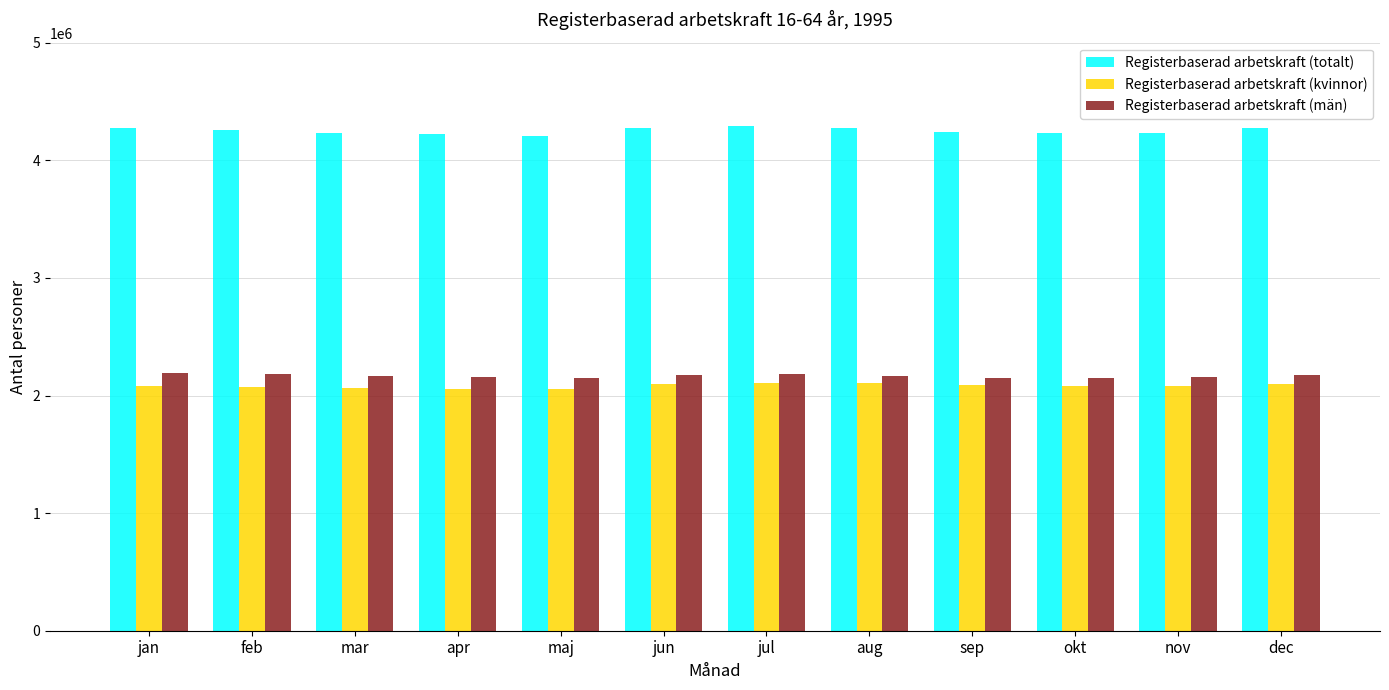

What is the spread (max minus min) of values at maj?

2152337